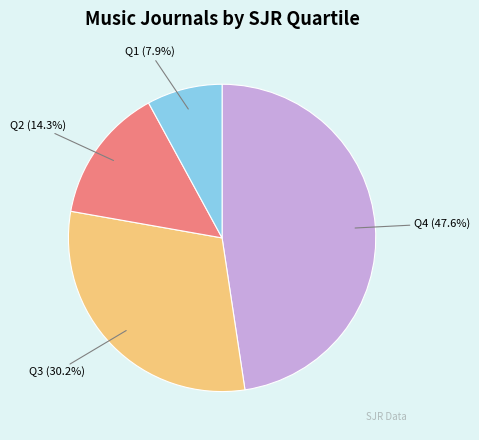

Does Q4 represent more than half of the total?

No